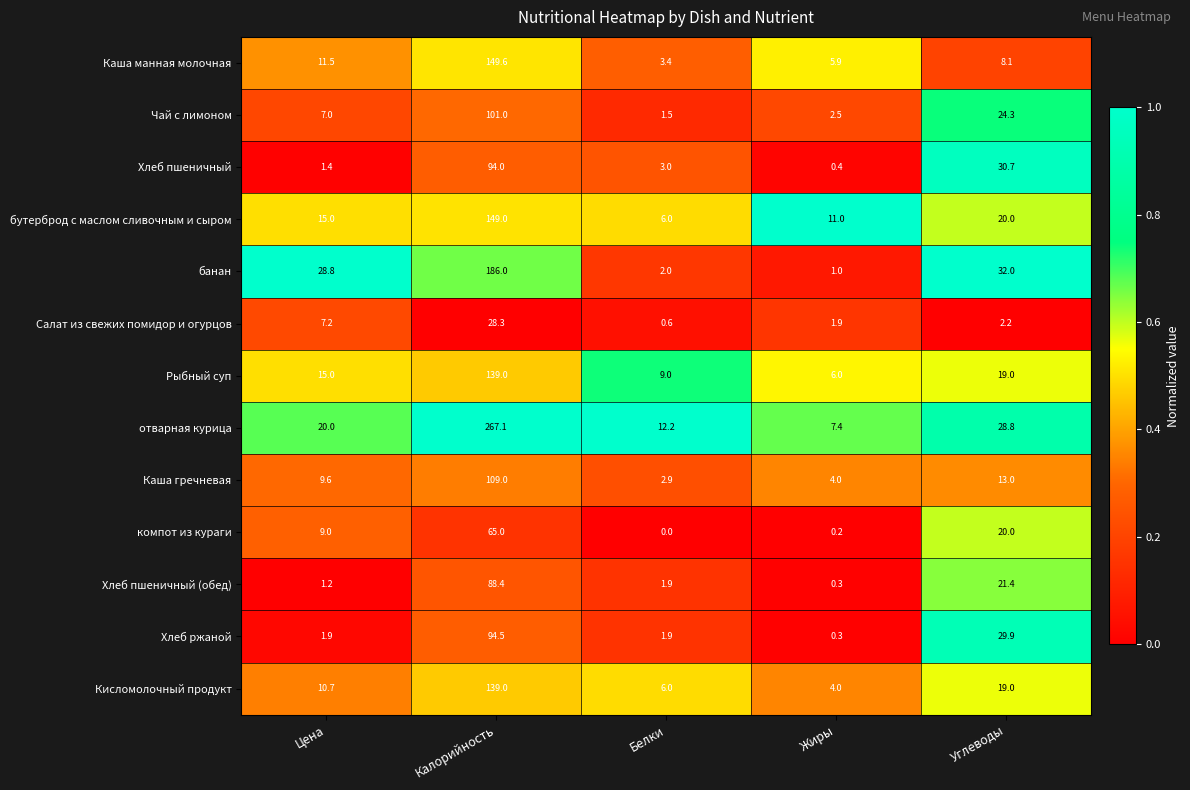

The value of Хлеб ржаной at Цена is 1.9. True or false?

True